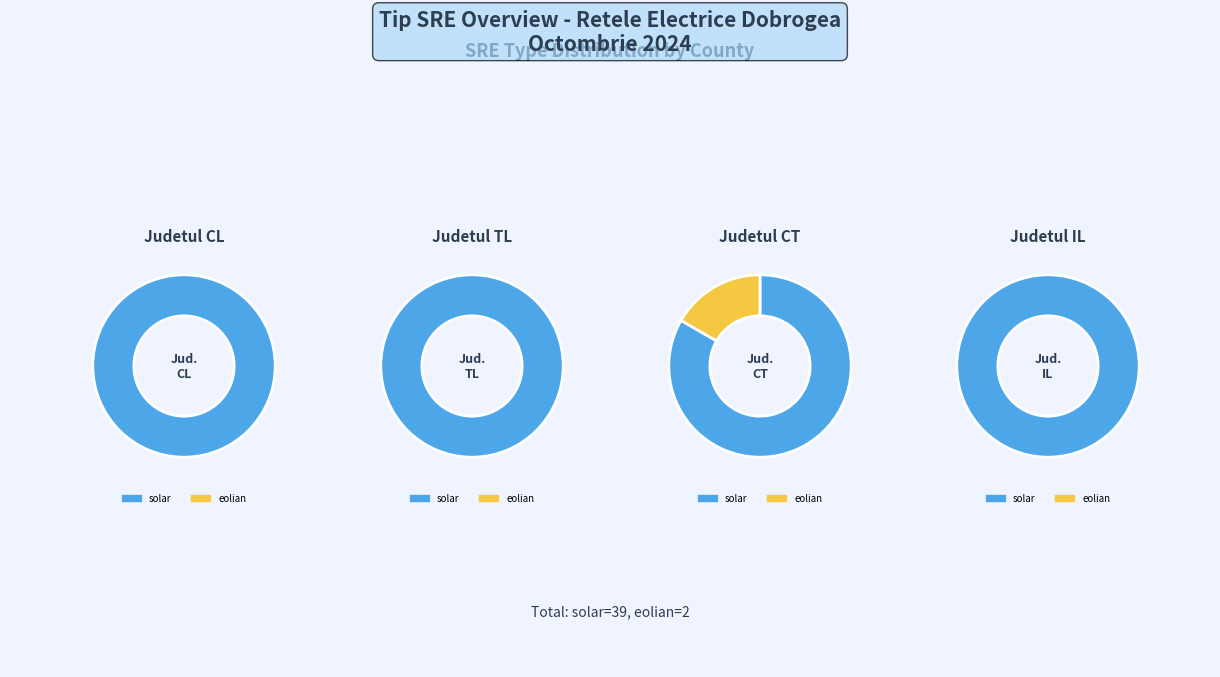

True or false: solar accounts for 95% of the total.

True